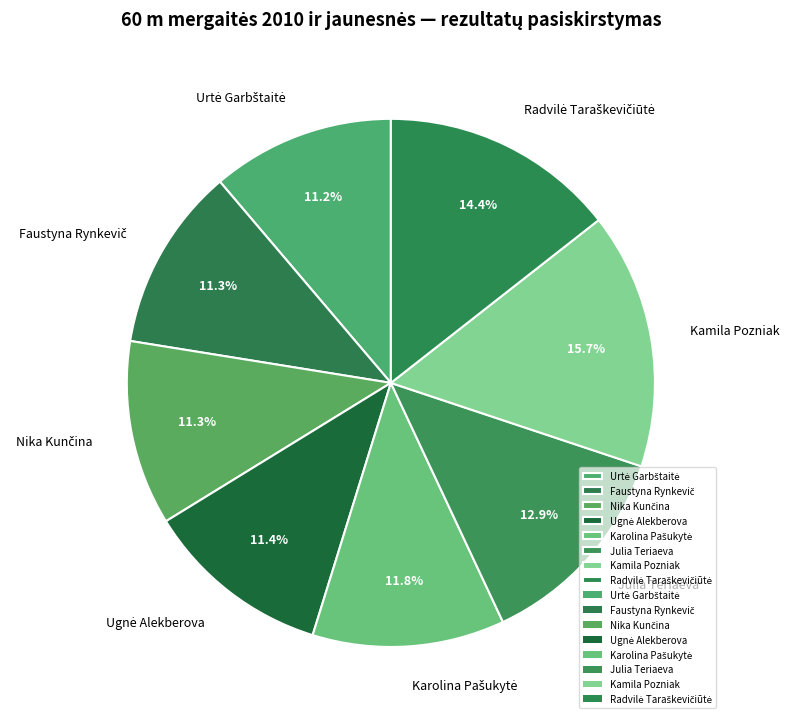

Which category has the biggest portion of the pie?

Kamila Pozniak